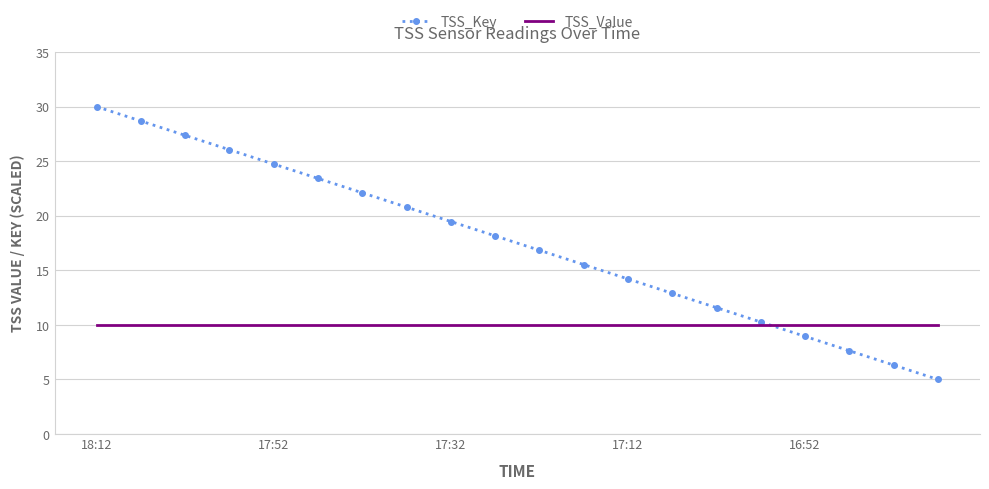

What is the minimum value for TSS_Key?

5.0